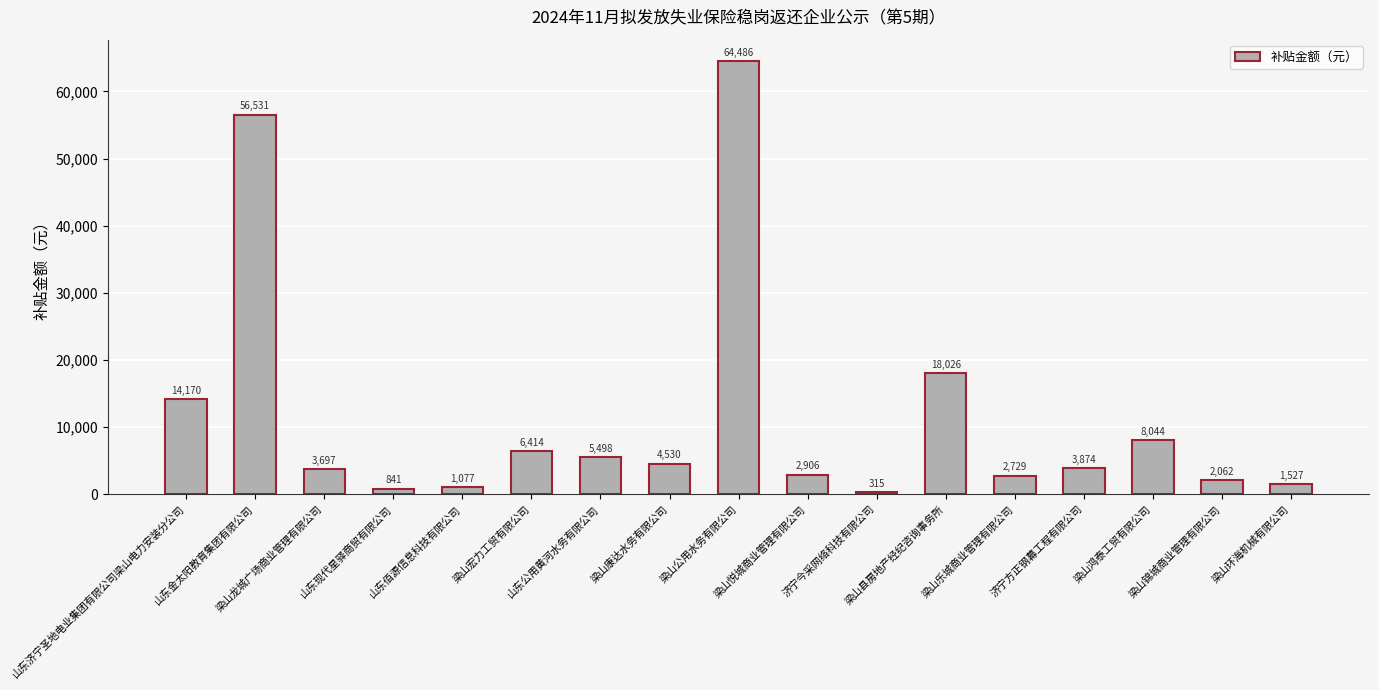

Read the value at 梁山龙城广场商业管理有限公司.

3697.5